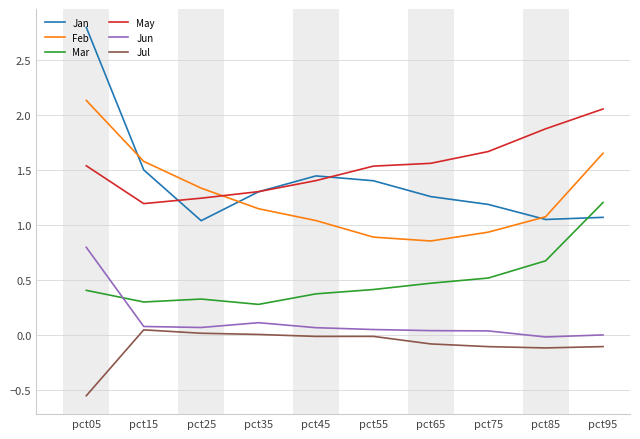

What is the spread (max minus min) of values at pct75?

1.8